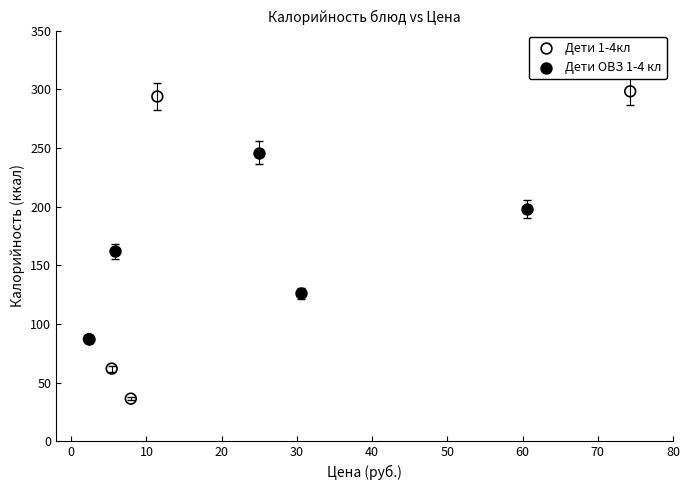

Which series has the widest spread of Y values?

Дети 1-4кл